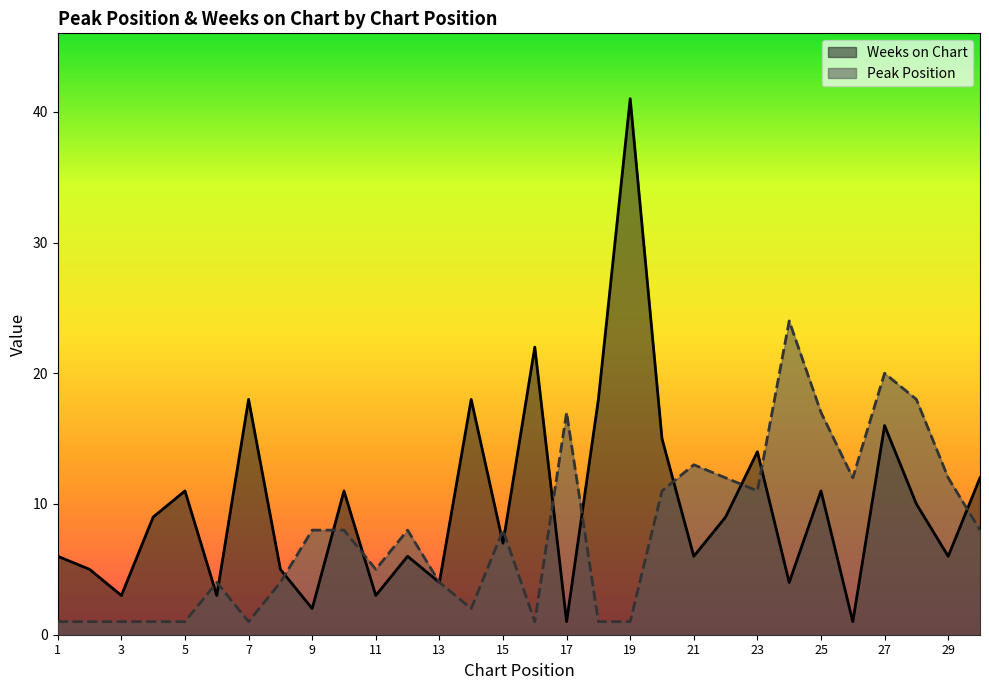

What is the difference between the highest and lowest values at 9?

6